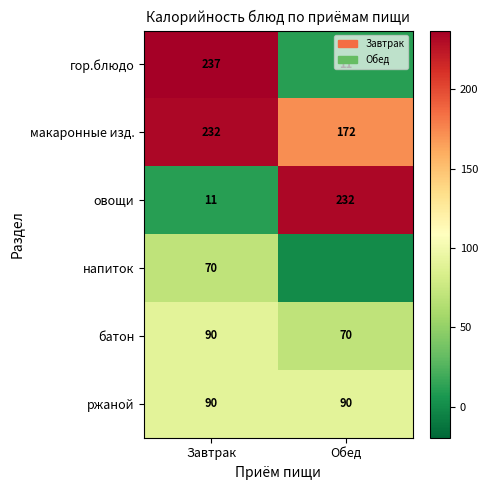

What is the sum of the батон values at Обед and Завтрак?

160